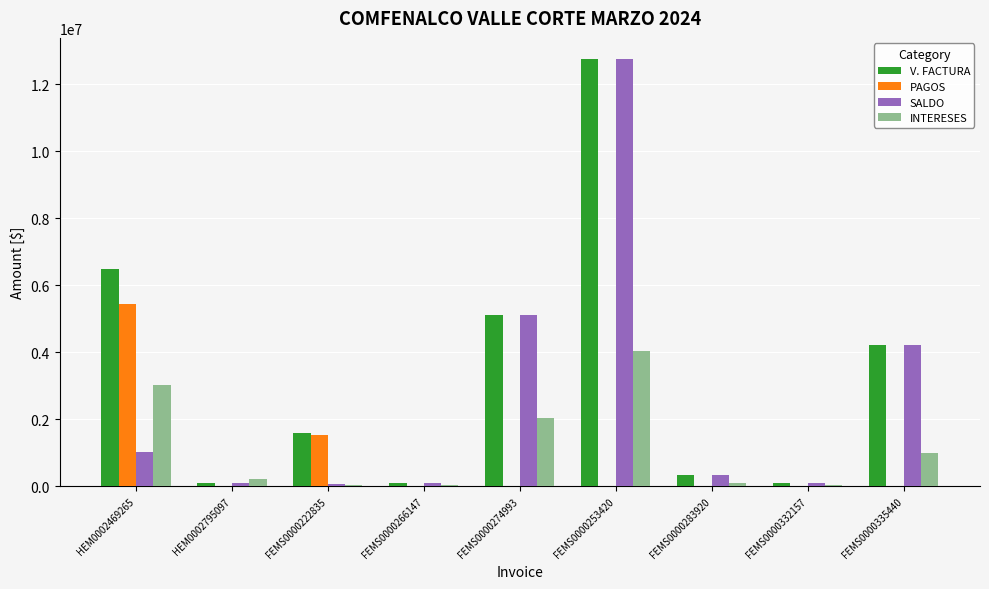

Are the bars grouped side by side (vs. stacked)?

Yes